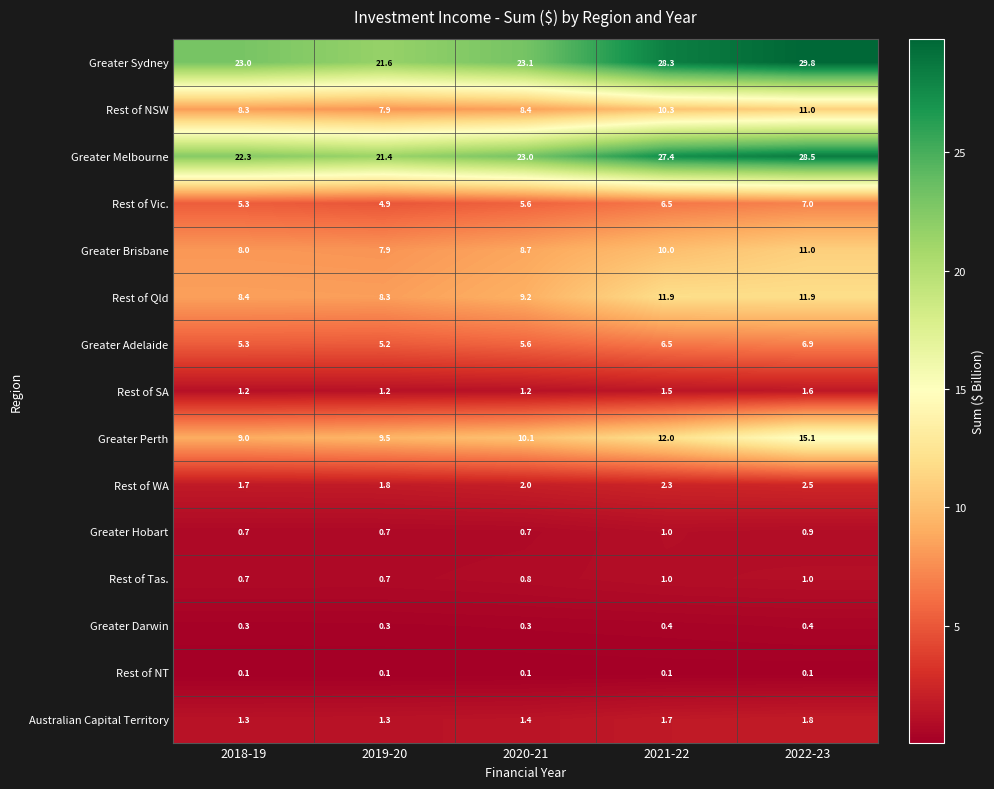

The Greater Brisbane series shows 19.3 at 2022-23. True or false?

False